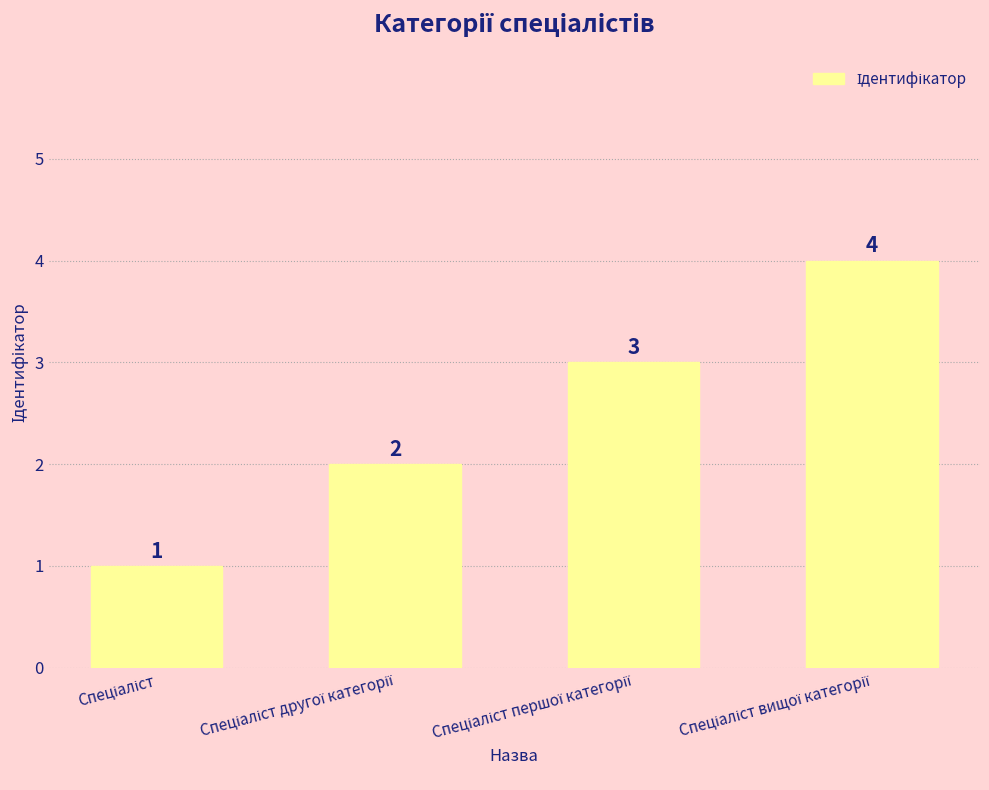

What is the value of the 3rd bar from the left?

3